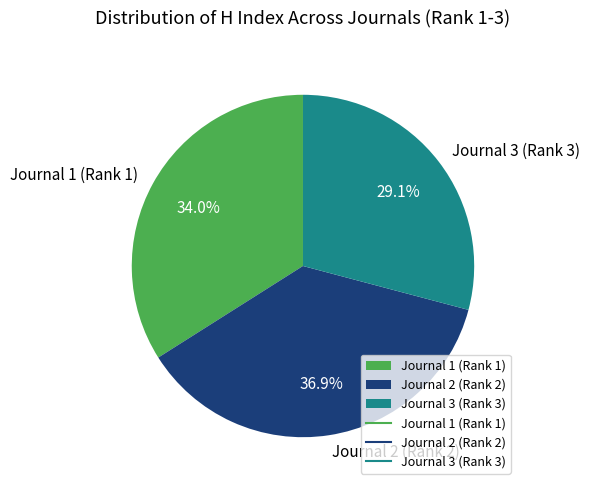

To the nearest percent, what percentage of the pie is Journal 3 (Rank 3)?

29%